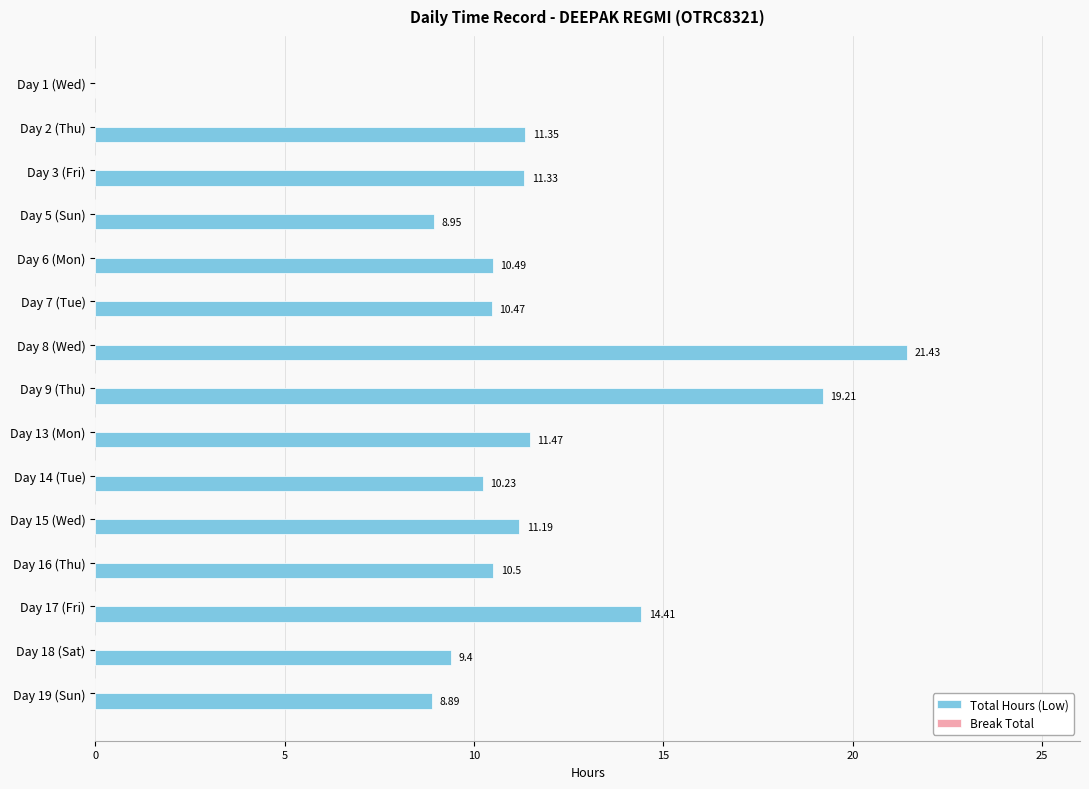

What is the maximum value shown in the chart?

21.4